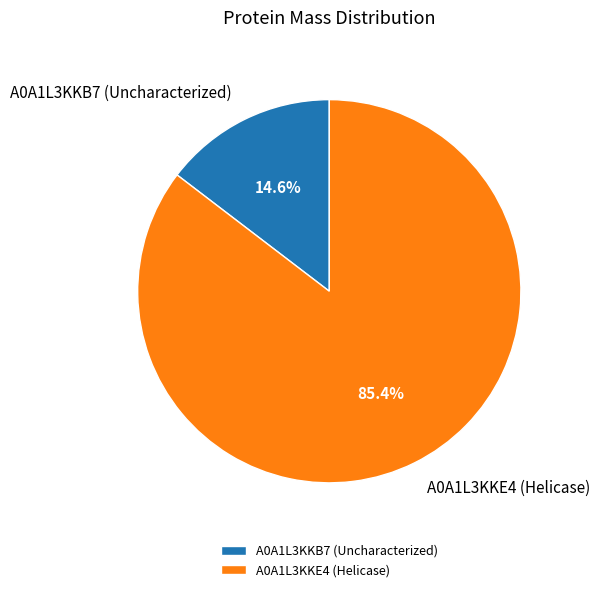

Approximately how many times larger is the value at A0A1L3KKB7 (Uncharacterized) compared to A0A1L3KKE4 (Helicase)?

0.2